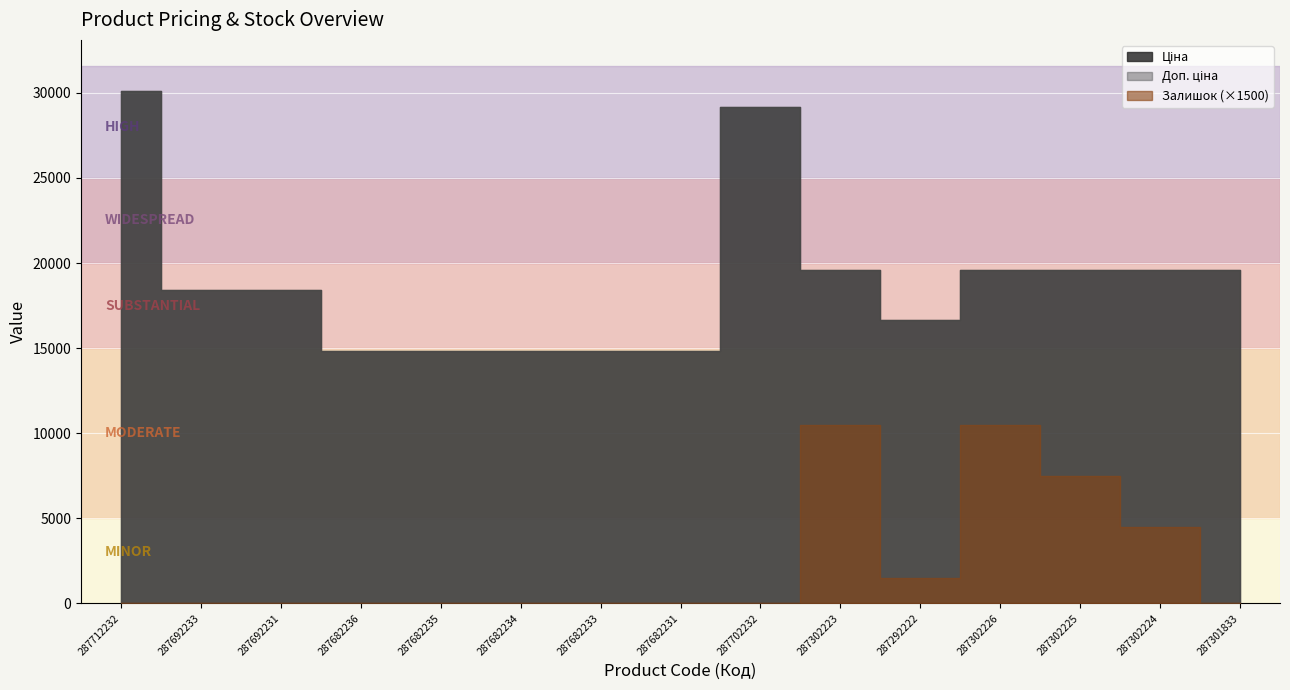

The Ціна series shows 9631.6 at 287682234. True or false?

False